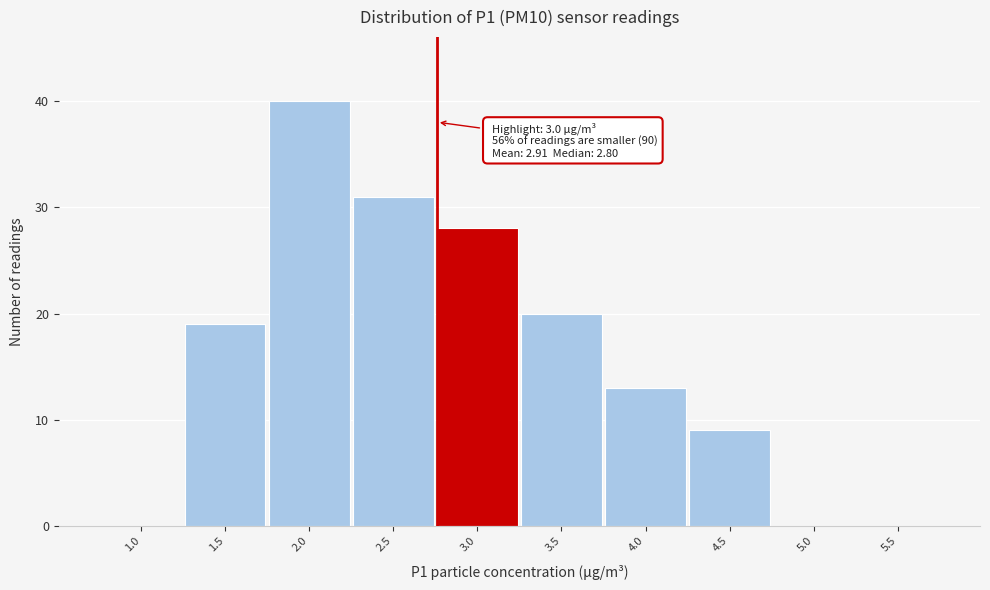

Reading left to right, transcribe all the data shown in this chart.

1.0=0	1.5=19	2.0=40	2.5=31	3.0=28	3.5=20	4.0=13	4.5=9	5.0=0	5.5=0